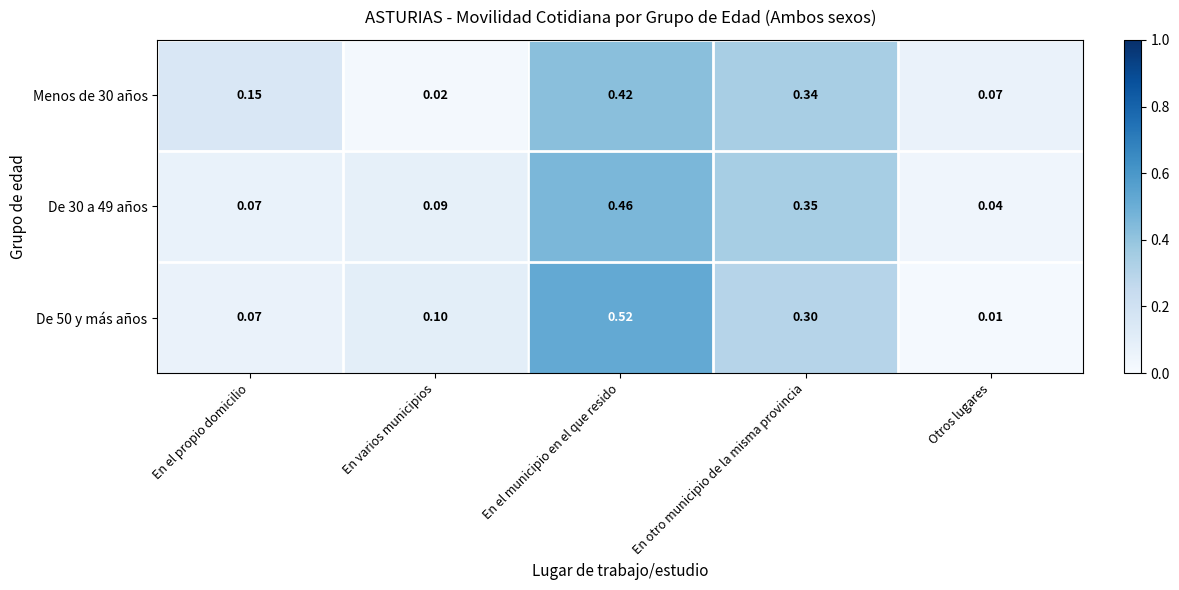

What is the difference between the highest and lowest values at En varios municipios?

0.1